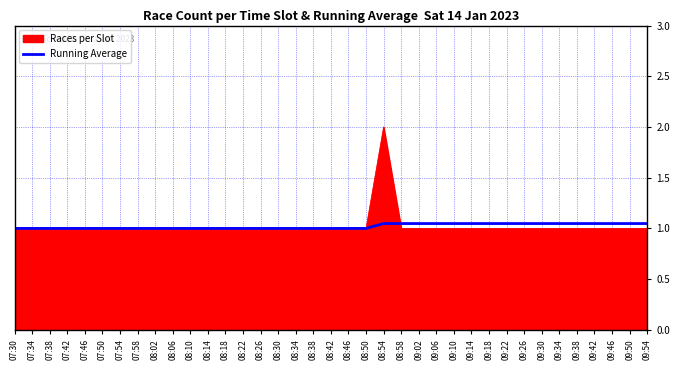

Which category has the highest value in the Races per Slot series?

08:54